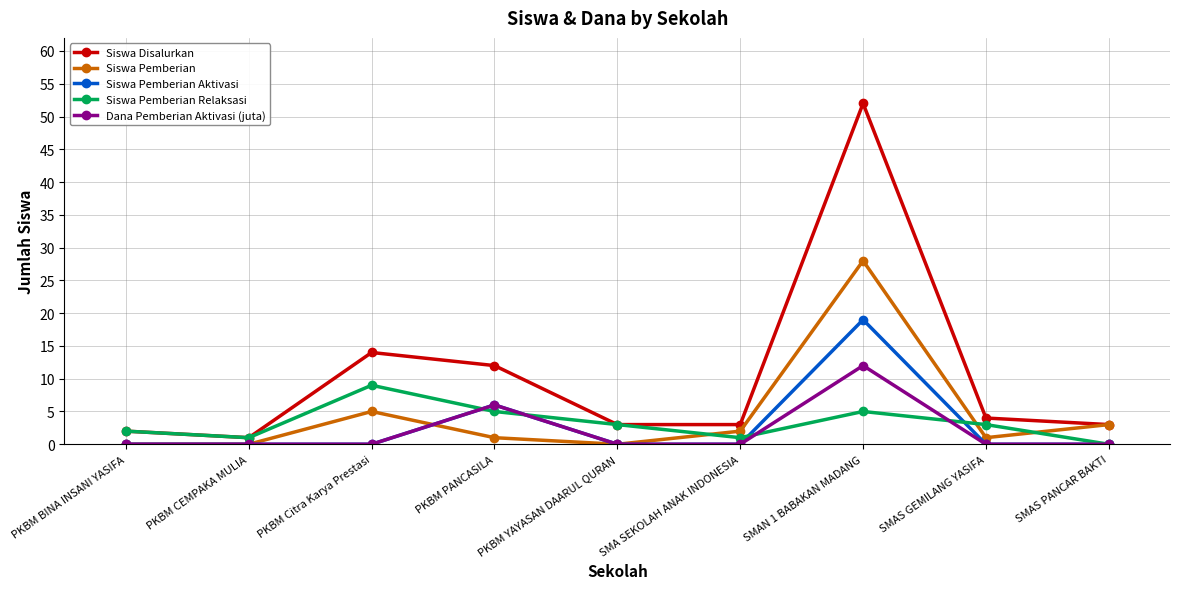

Reading right to left, extract all data points from this chart.

Siswa Disalurkan: SMAS PANCAR BAKTI=3	SMAS GEMILANG YASIFA=4	SMAN 1 BABAKAN MADANG=52	SMA SEKOLAH ANAK INDONESIA=3	PKBM YAYASAN DAARUL QURAN=3	PKBM PANCASILA=12	PKBM Citra Karya Prestasi=14	PKBM CEMPAKA MULIA=1	PKBM BINA INSANI YASIFA=2
Siswa Pemberian: SMAS PANCAR BAKTI=3	SMAS GEMILANG YASIFA=1	SMAN 1 BABAKAN MADANG=28	SMA SEKOLAH ANAK INDONESIA=2	PKBM YAYASAN DAARUL QURAN=0	PKBM PANCASILA=1	PKBM Citra Karya Prestasi=5	PKBM CEMPAKA MULIA=0	PKBM BINA INSANI YASIFA=0
Siswa Pemberian Aktivasi: SMAS PANCAR BAKTI=0	SMAS GEMILANG YASIFA=0	SMAN 1 BABAKAN MADANG=19	SMA SEKOLAH ANAK INDONESIA=0	PKBM YAYASAN DAARUL QURAN=0	PKBM PANCASILA=6	PKBM Citra Karya Prestasi=0	PKBM CEMPAKA MULIA=0	PKBM BINA INSANI YASIFA=0
Siswa Pemberian Relaksasi: SMAS PANCAR BAKTI=0	SMAS GEMILANG YASIFA=3	SMAN 1 BABAKAN MADANG=5	SMA SEKOLAH ANAK INDONESIA=1	PKBM YAYASAN DAARUL QURAN=3	PKBM PANCASILA=5	PKBM Citra Karya Prestasi=9	PKBM CEMPAKA MULIA=1	PKBM BINA INSANI YASIFA=2
Dana Pemberian Aktivasi (juta): SMAS PANCAR BAKTI=0	SMAS GEMILANG YASIFA=0	SMAN 1 BABAKAN MADANG=12	SMA SEKOLAH ANAK INDONESIA=0	PKBM YAYASAN DAARUL QURAN=0	PKBM PANCASILA=6	PKBM Citra Karya Prestasi=0	PKBM CEMPAKA MULIA=0	PKBM BINA INSANI YASIFA=0